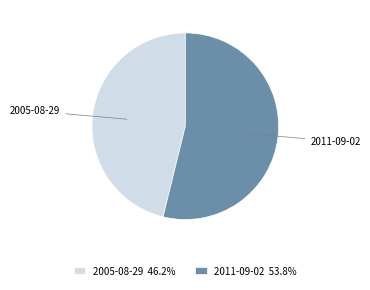

Do 2011-09-02 53.8% and 2005-08-29 46.2% together represent more than half of the pie?

Yes